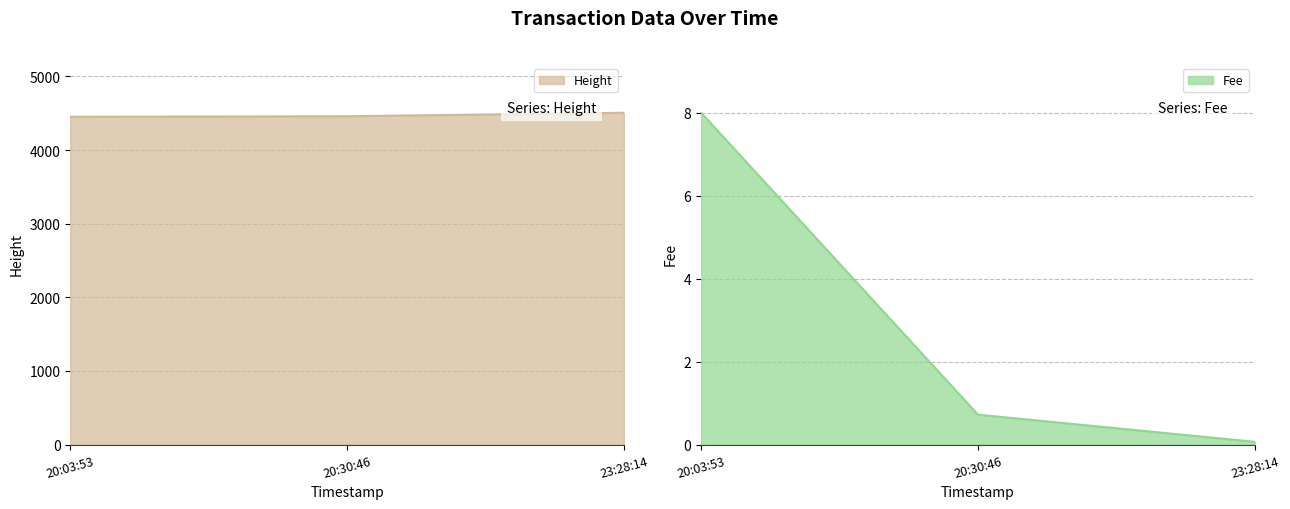

What is the lowest value of the Height series?

4452